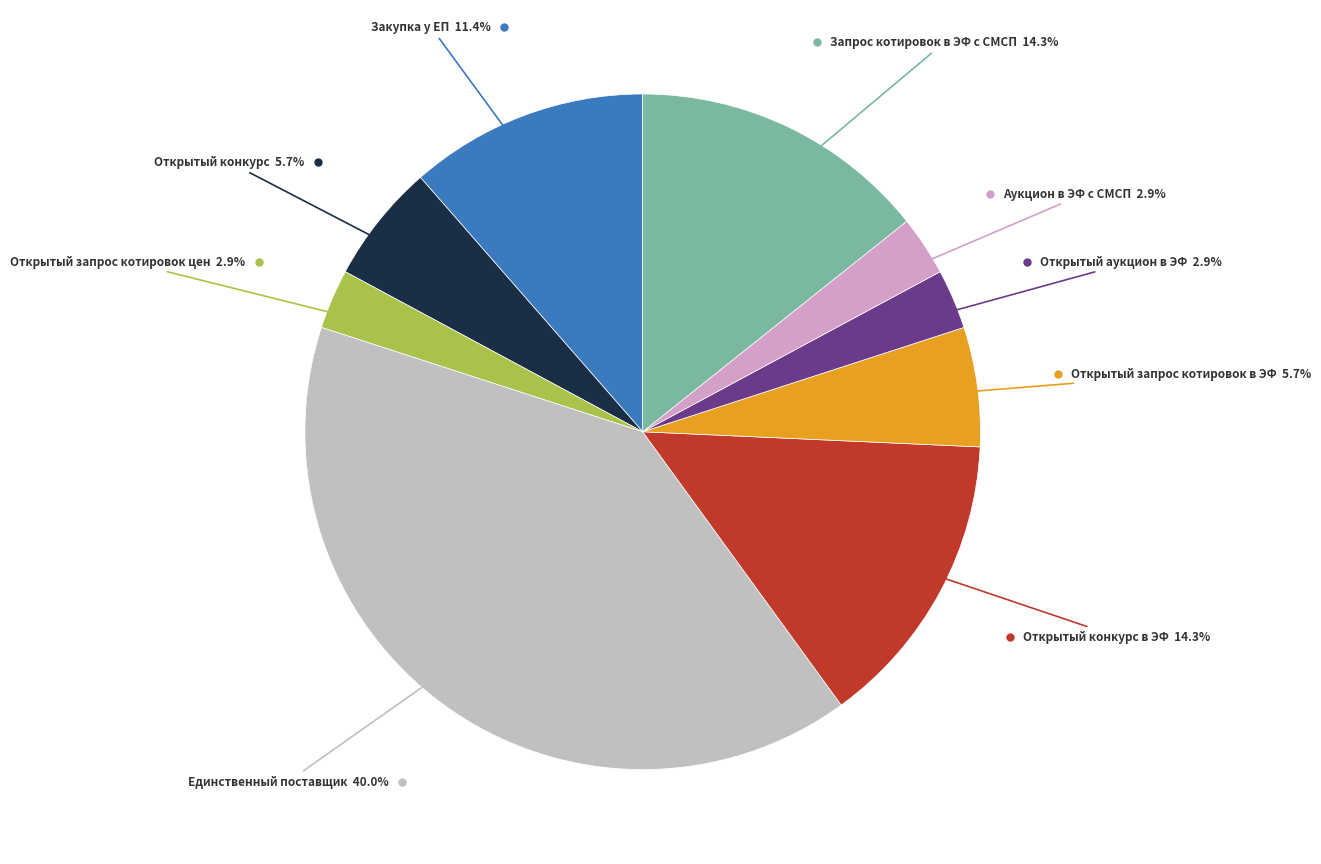

How many segments does this pie chart have?

9